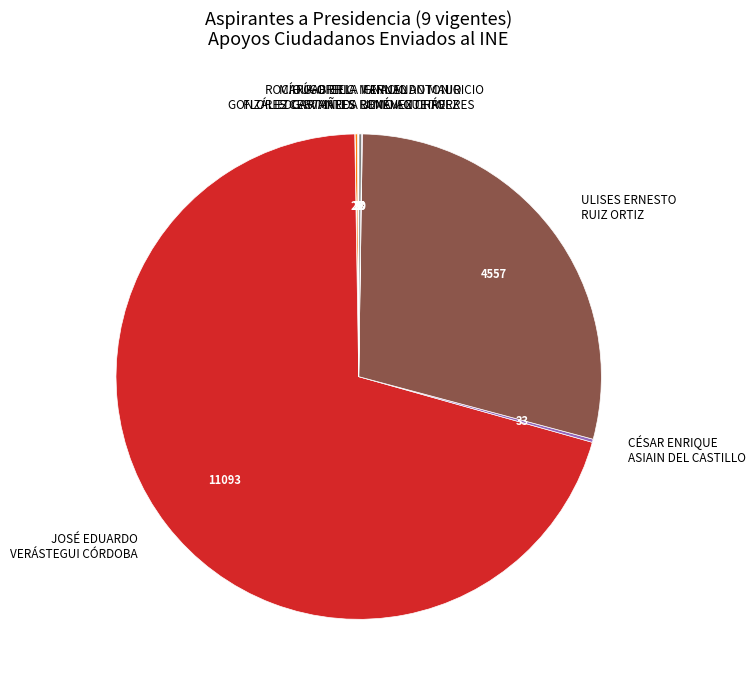

What is the majority slice?

JOSÉ EDUARDO VERÁSTEGUI CÓRDOBA